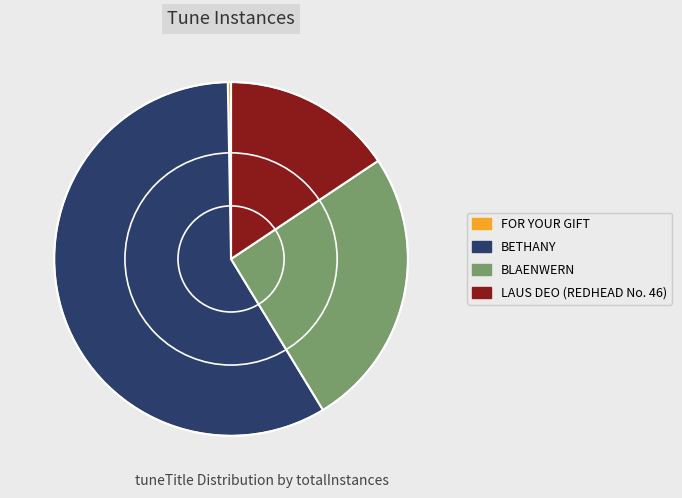

Between BLAENWERN and LAUS DEO (REDHEAD No. 46), which is larger?

BLAENWERN